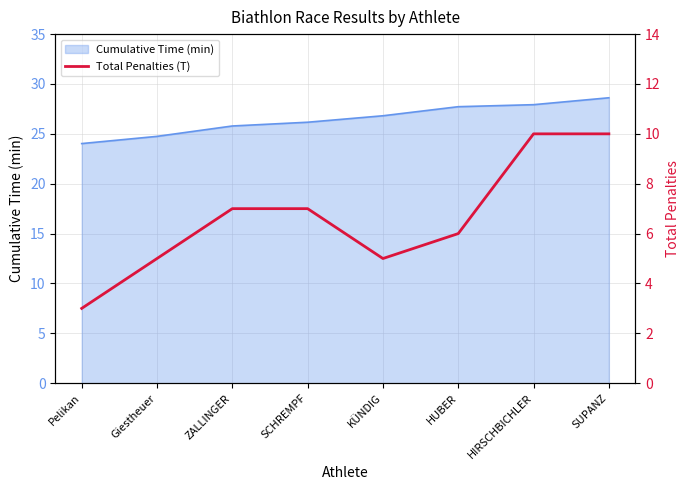

What is the approximate value of Cumulative Time (min) at KÜNDIG?

26.8